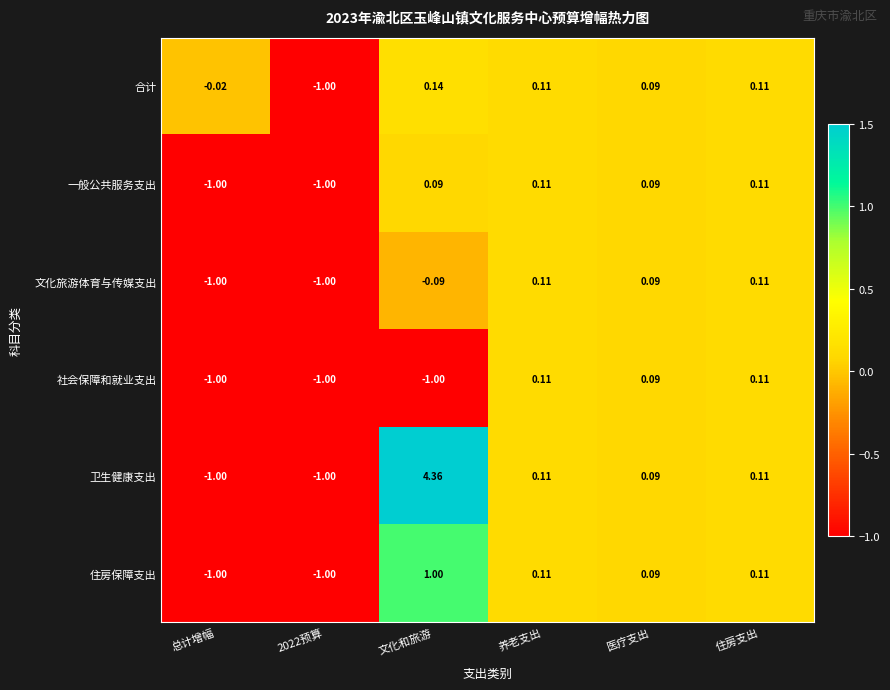

Where does the 社会保障和就业支出 series first go above 0?

养老支出